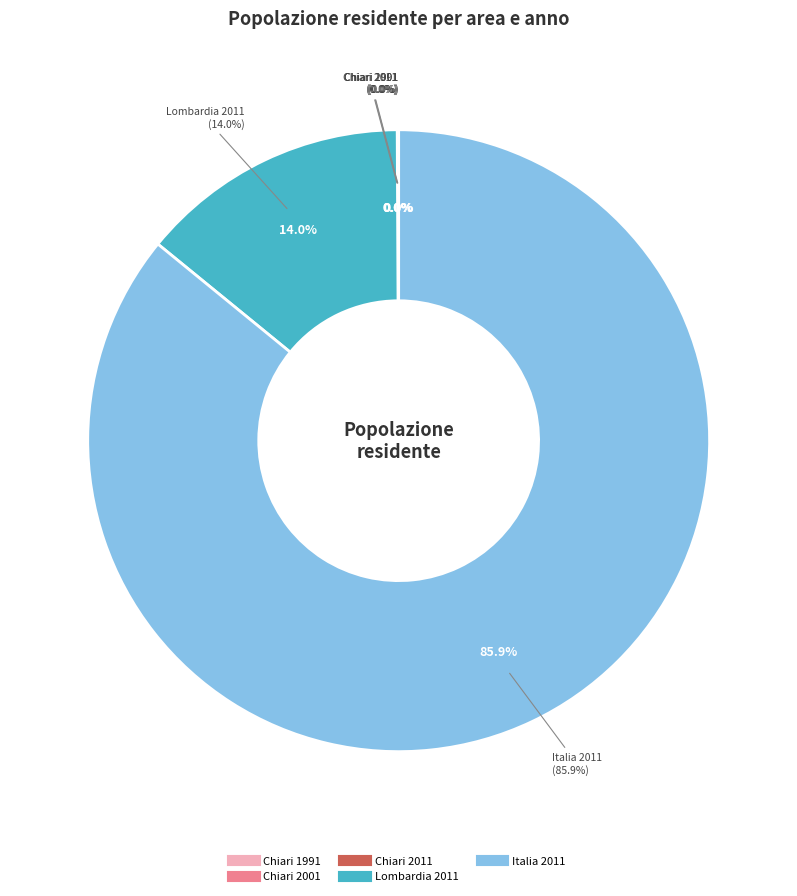

Do Chiari 1991 and Lombardia 2011 together represent more than half of the pie?

No